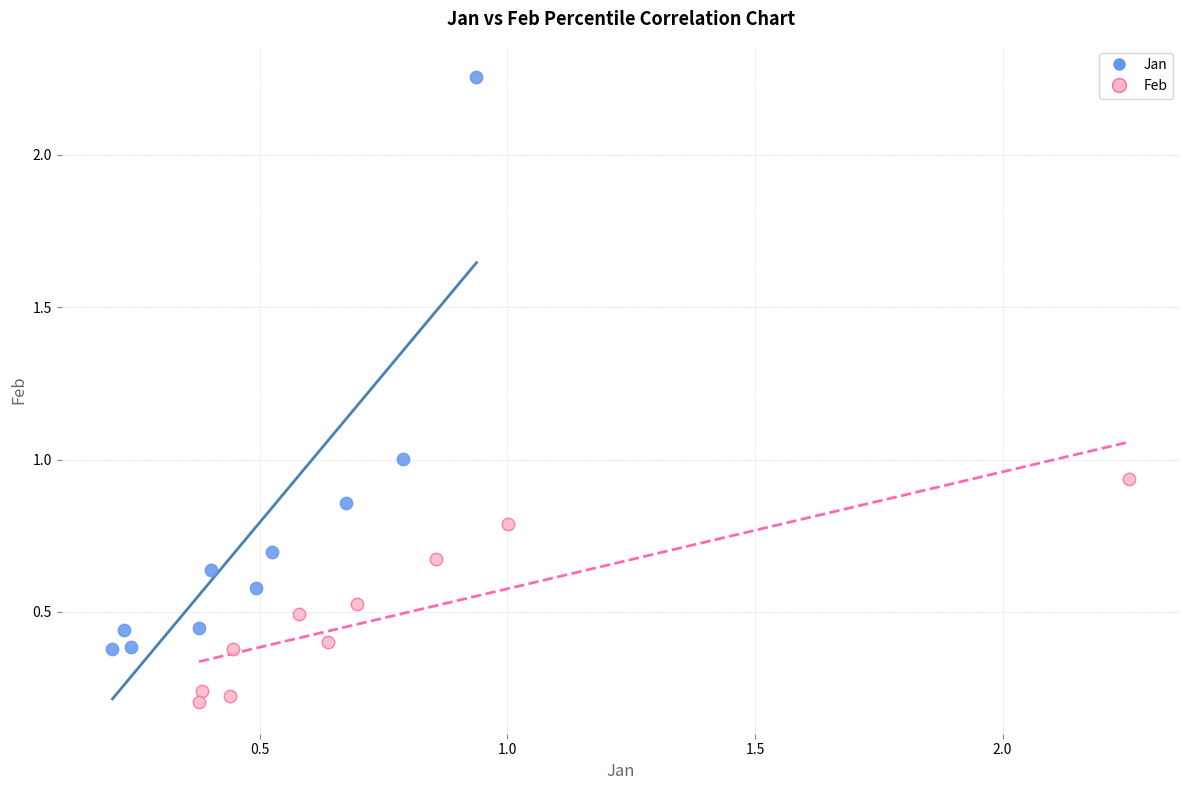

What are all the series names shown in the legend?

Jan, Feb